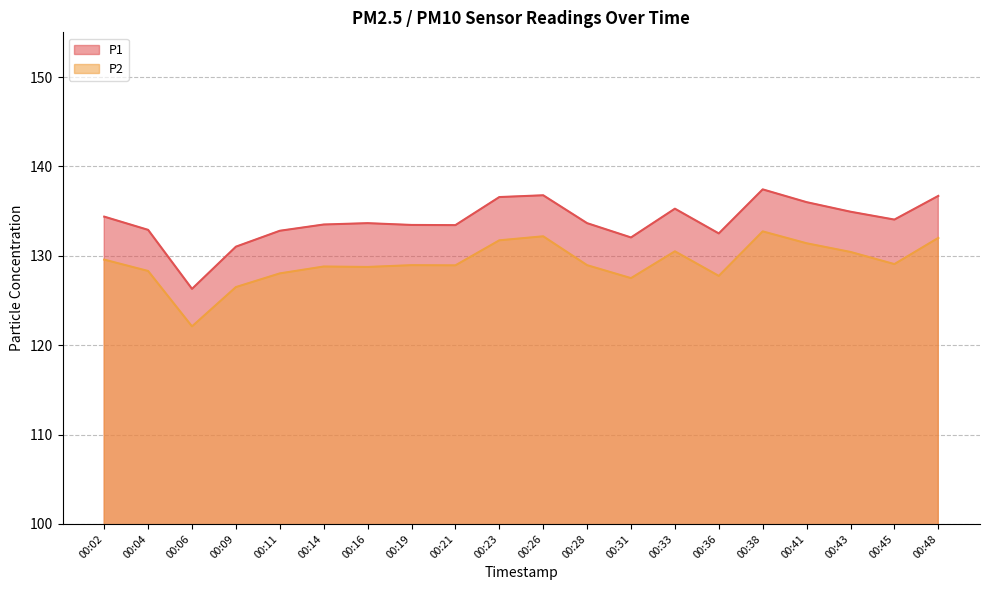

Reading left to right, list all the values displayed in this chart.

P1: 00:02=134.4	00:04=132.9	00:06=126.3	00:09=131.0	00:11=132.8	00:14=133.5	00:16=133.7	00:19=133.4	00:21=133.4	00:23=136.6	00:26=136.8	00:28=133.7	00:31=132.1	00:33=135.3	00:36=132.5	00:38=137.4	00:41=136.0	00:43=134.9	00:45=134.1	00:48=136.7
P2: 00:02=129.6	00:04=128.3	00:06=122.1	00:09=126.5	00:11=128.0	00:14=128.8	00:16=128.8	00:19=128.9	00:21=128.9	00:23=131.7	00:26=132.2	00:28=128.9	00:31=127.5	00:33=130.5	00:36=127.8	00:38=132.7	00:41=131.4	00:43=130.4	00:45=129.1	00:48=132.0